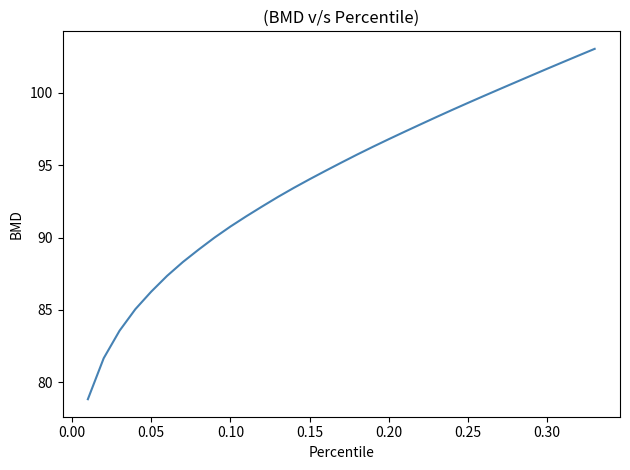

How many lines are shown in the chart?

1